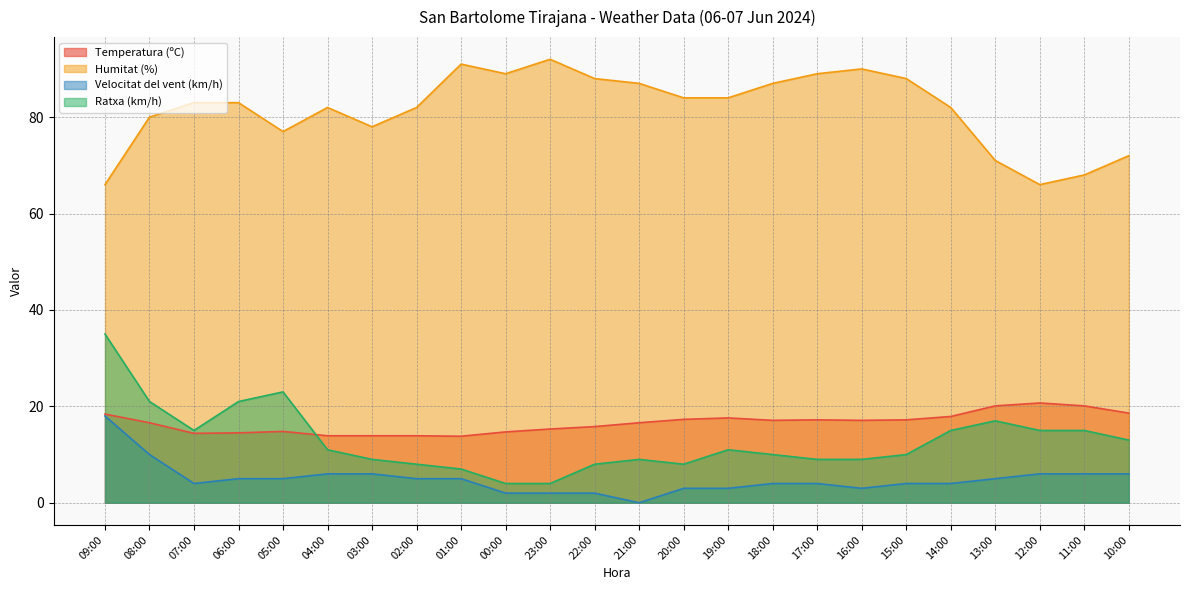

Reading left to right, transcribe all the data shown in this chart.

Temperatura (ºC): 18.4	16.6	14.4	14.5	14.8	13.9	13.9	13.9	13.8	14.7	15.3	15.8	16.6	17.3	17.6	17.1	17.2	17.1	17.2	17.9	20.1	20.7	20.1	18.6
Humitat (%): 66.0	80.0	83.0	83.0	77.0	82.0	78.0	82.0	91.0	89.0	92.0	88.0	87.0	84.0	84.0	87.0	89.0	90.0	88.0	82.0	71.0	66.0	68.0	72.0
Velocitat del vent (km/h): 18.0	10.0	4.0	5.0	5.0	6.0	6.0	5.0	5.0	2.0	2.0	2.0	0.0	3.0	3.0	4.0	4.0	3.0	4.0	4.0	5.0	6.0	6.0	6.0
Ratxa (km/h): 35.0	21.0	15.0	21.0	23.0	11.0	9.0	8.0	7.0	4.0	4.0	8.0	9.0	8.0	11.0	10.0	9.0	9.0	10.0	15.0	17.0	15.0	15.0	13.0